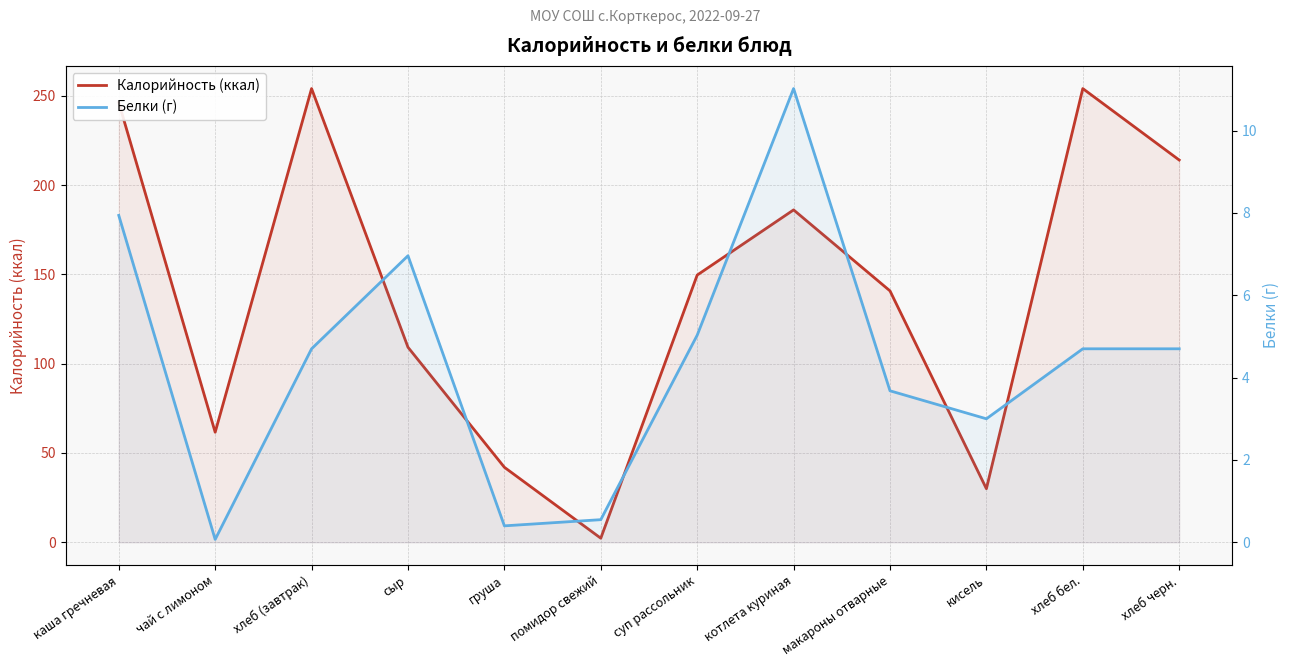

Which series has the largest range (max minus min)?

Калорийность (ккал)